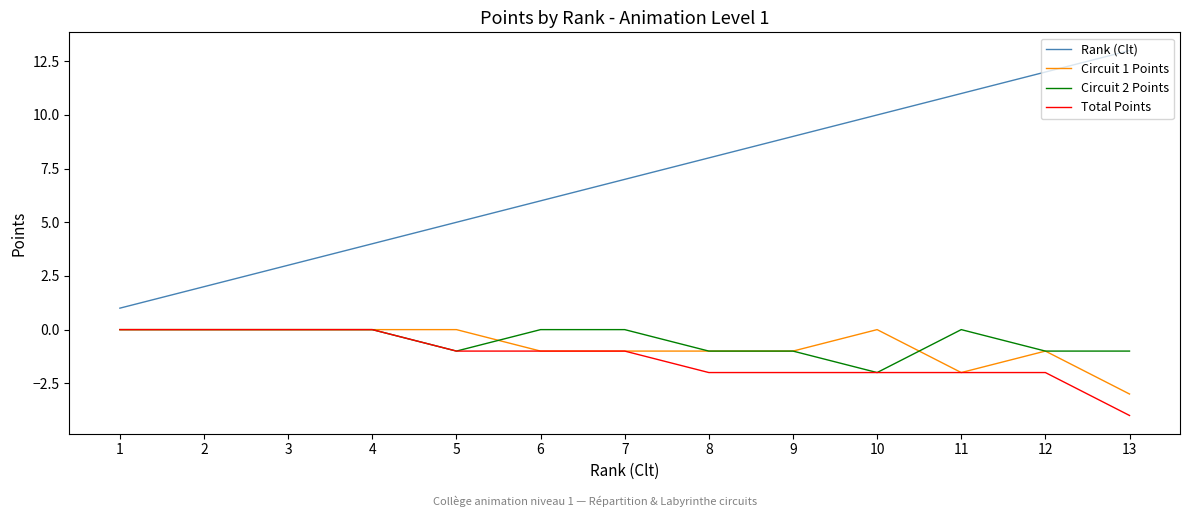

Is it true that Rank (Clt) equals 2 at 7?

False